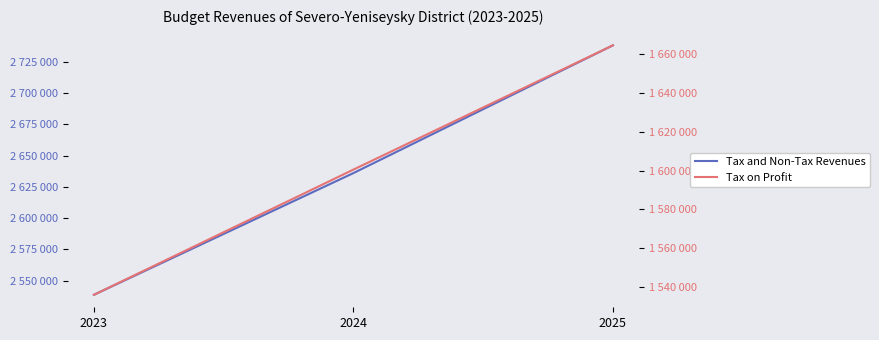

What is the difference between the highest and lowest values at 2025?

1073534.0